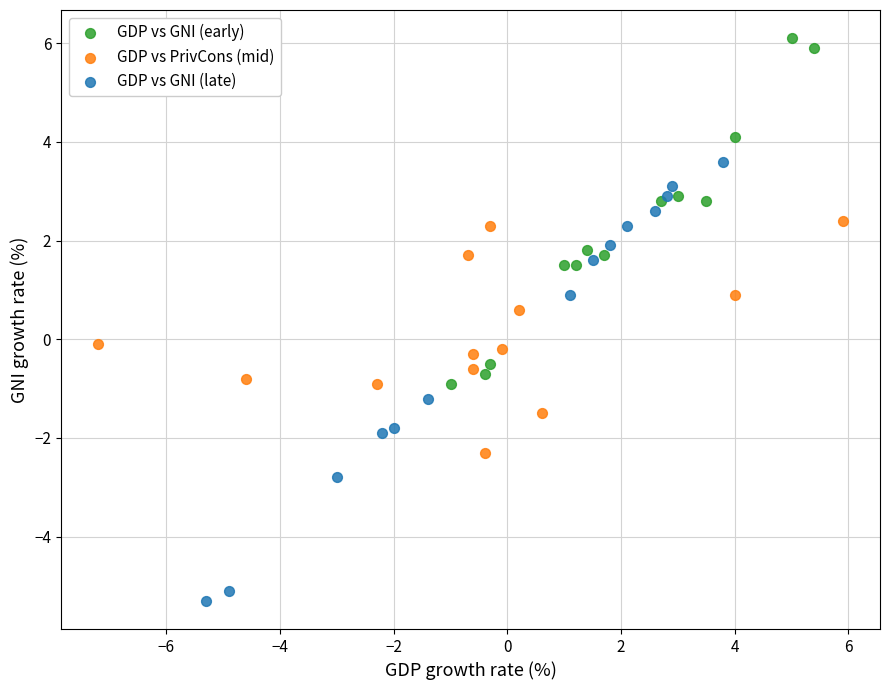

Which series reaches the minimum Y coordinate?

GDP vs GNI (late)